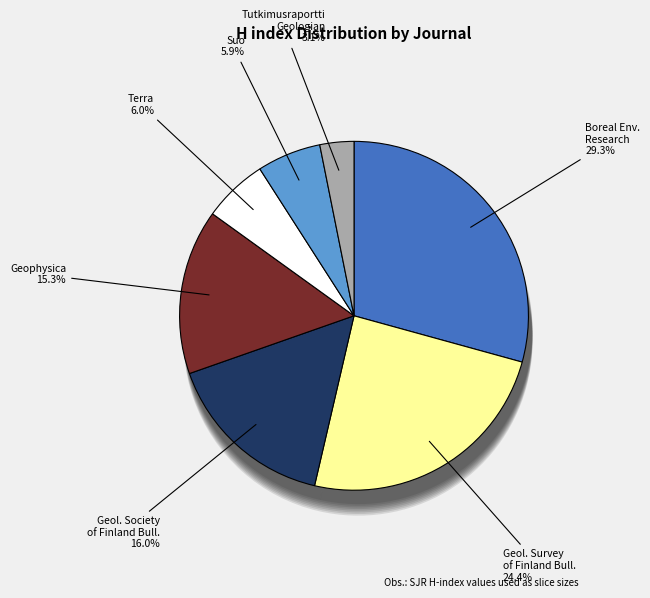

How many slices are in this pie chart?

7